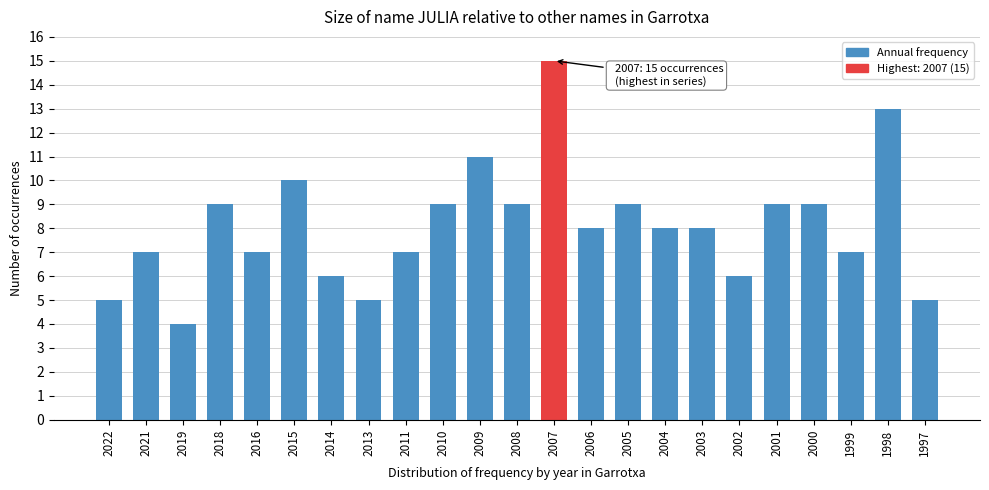

Reading left to right, extract all data points from this chart.

5	7	4	9	7	10	6	5	7	9	11	9	15	8	9	8	8	6	9	9	7	13	5